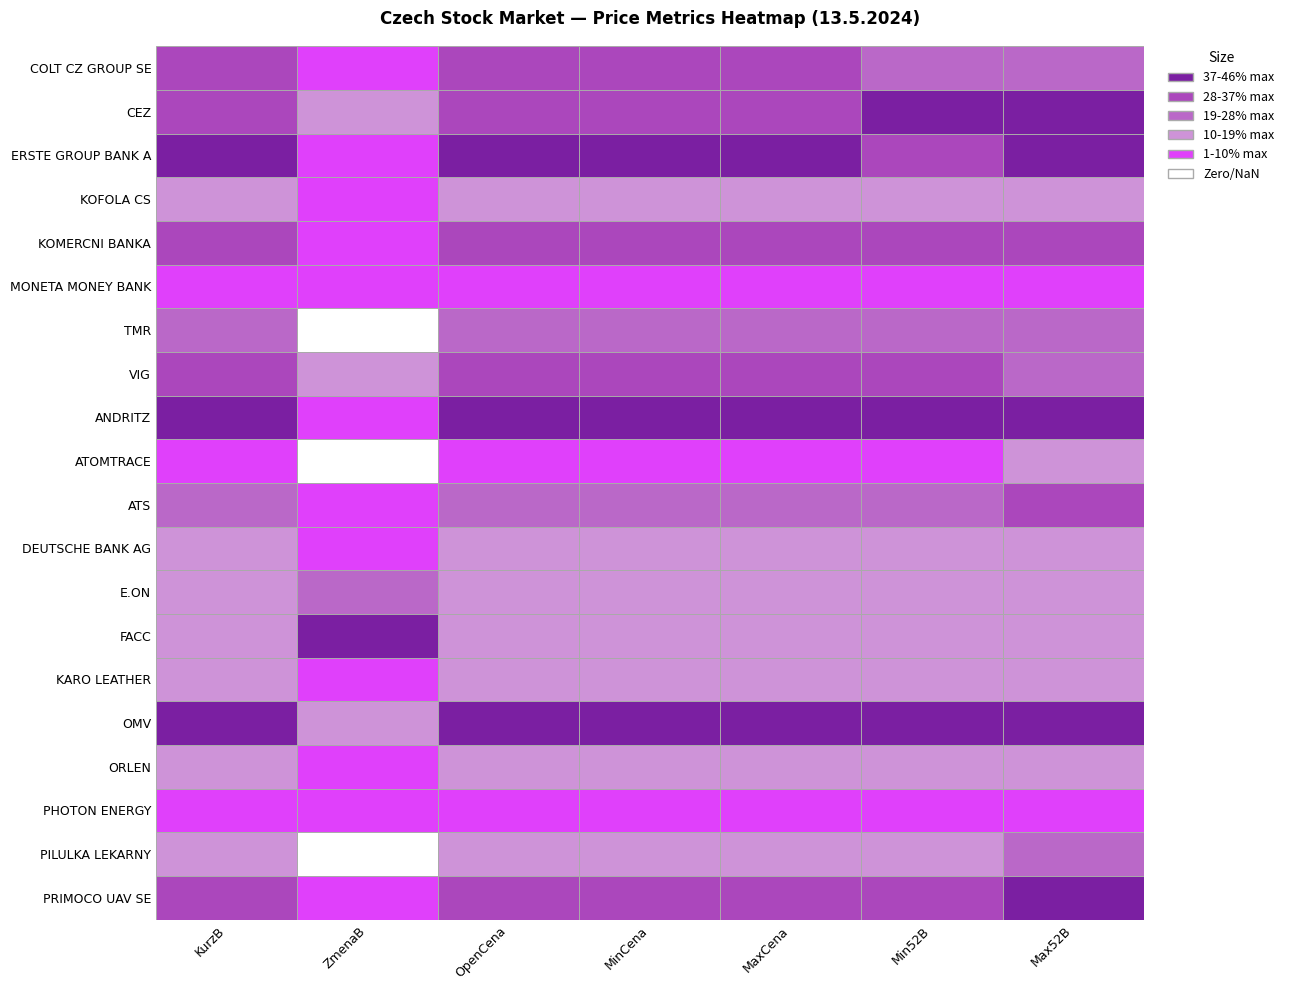

The ATS series shows 465.2 at MinCena. True or false?

True